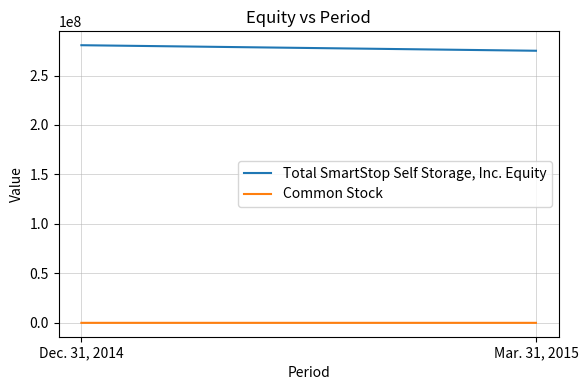

Reading left to right, what are all the values shown in this chart?

Total SmartStop Self Storage, Inc. Equity: 280625328	275030116
Common Stock: 57986	58434